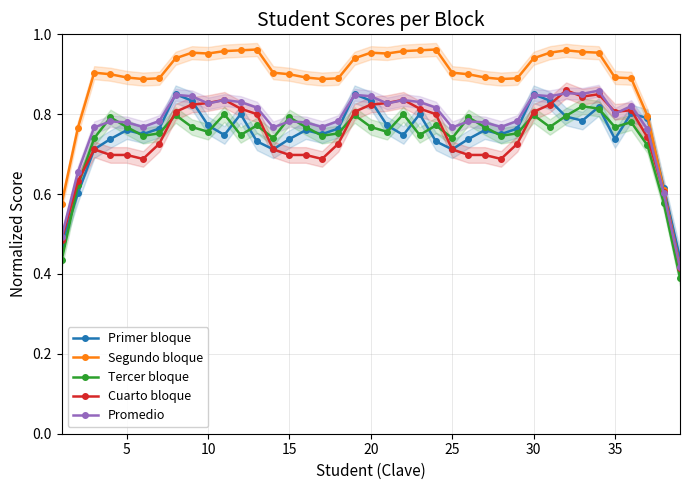

At which category does Primer bloque reach its first local peak?

5